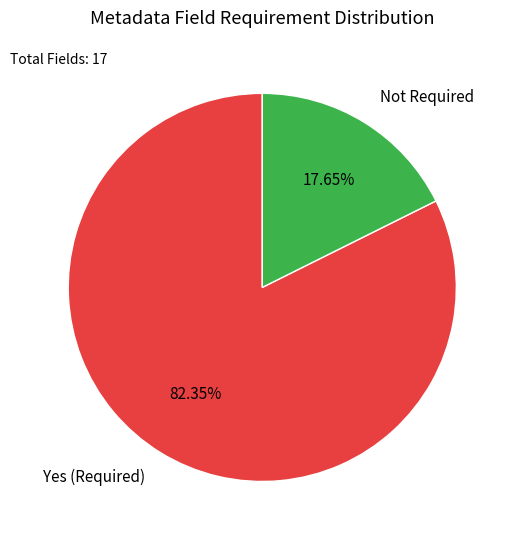

To the nearest percent, what percentage of the pie is Not Required?

18%